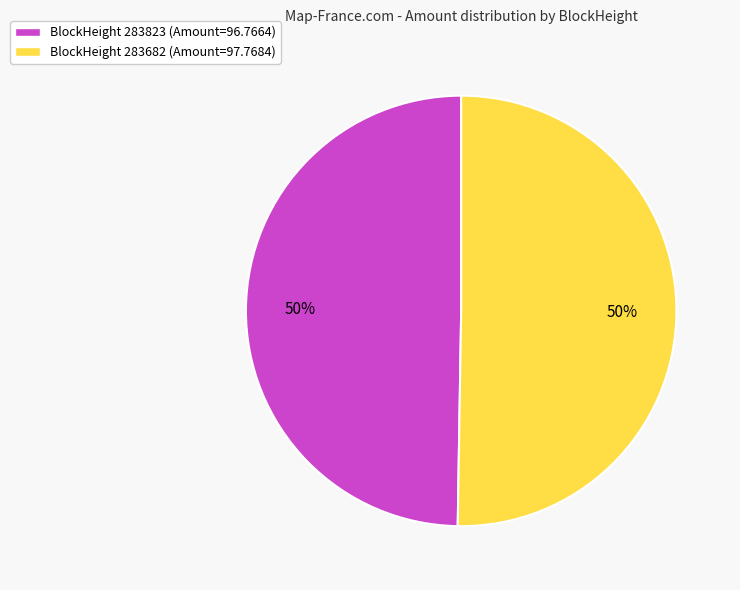

To the nearest percent, what is the average slice percentage?

50%